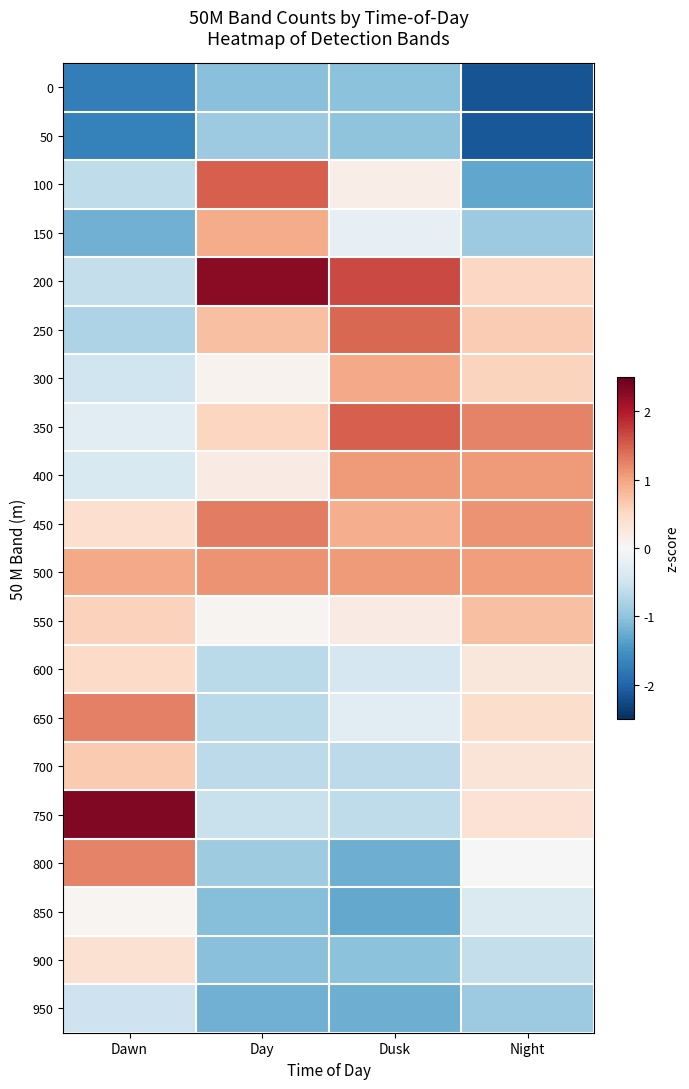

At which category is the sum across all series the highest?

Night